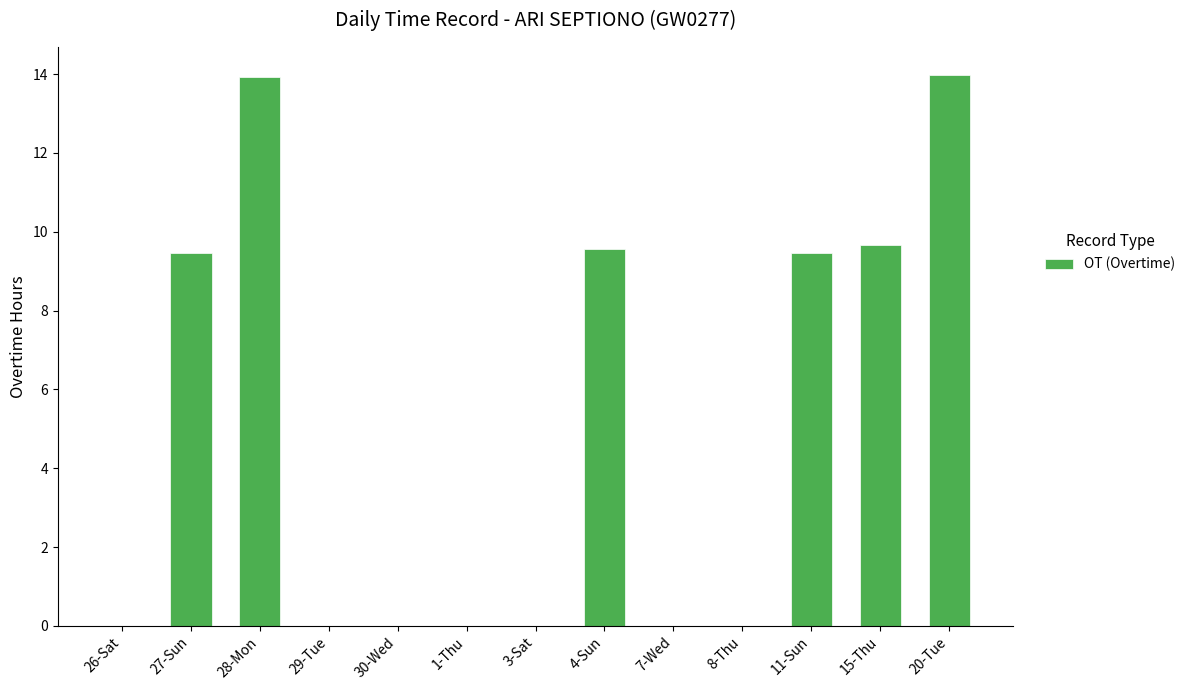

Approximately how many times larger is the value at 27-Sun compared to 4-Sun?

1.0